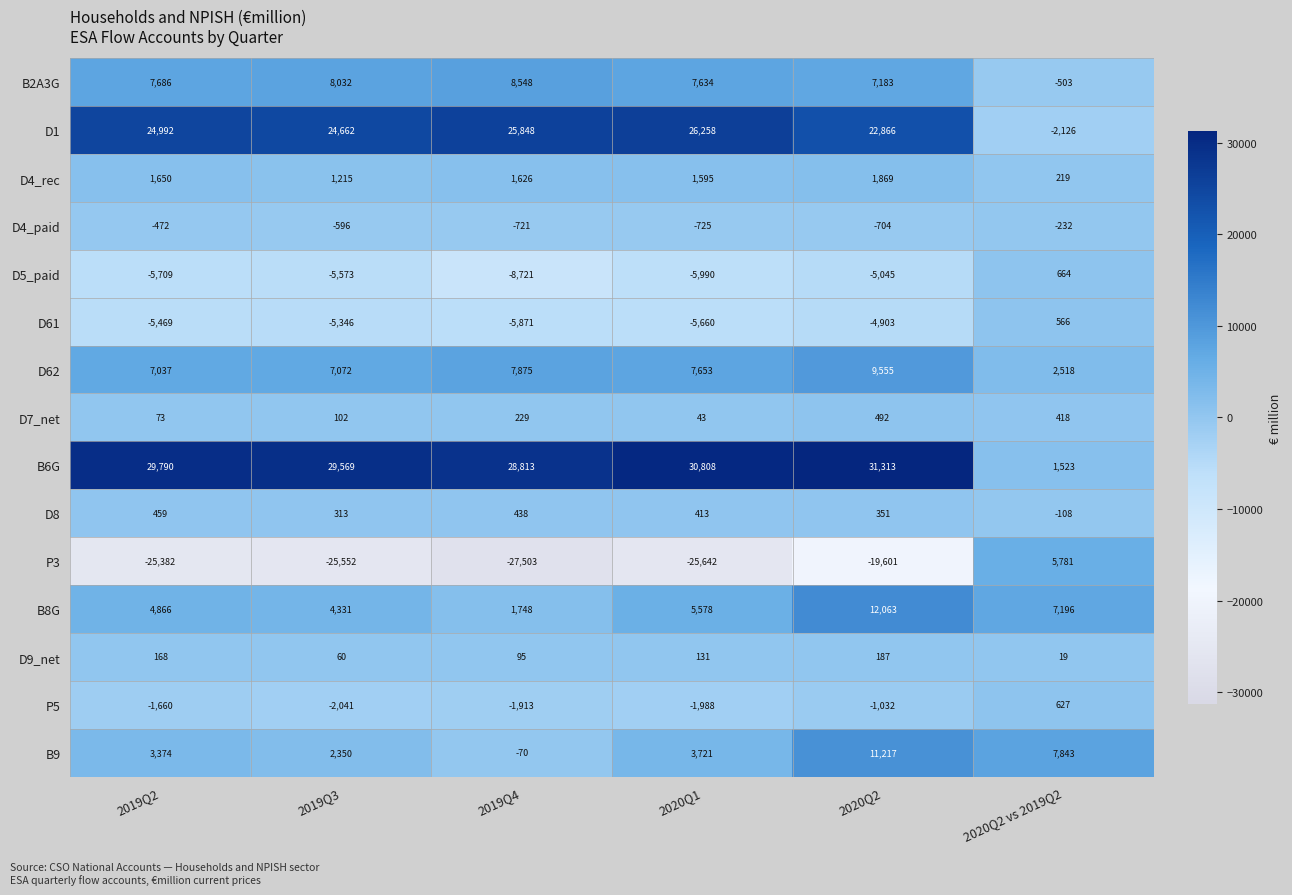

Rank the categories by P5 value from lowest to highest.

2019Q3, 2020Q1, 2019Q4, 2019Q2, 2020Q2, 2020Q2 vs 2019Q2